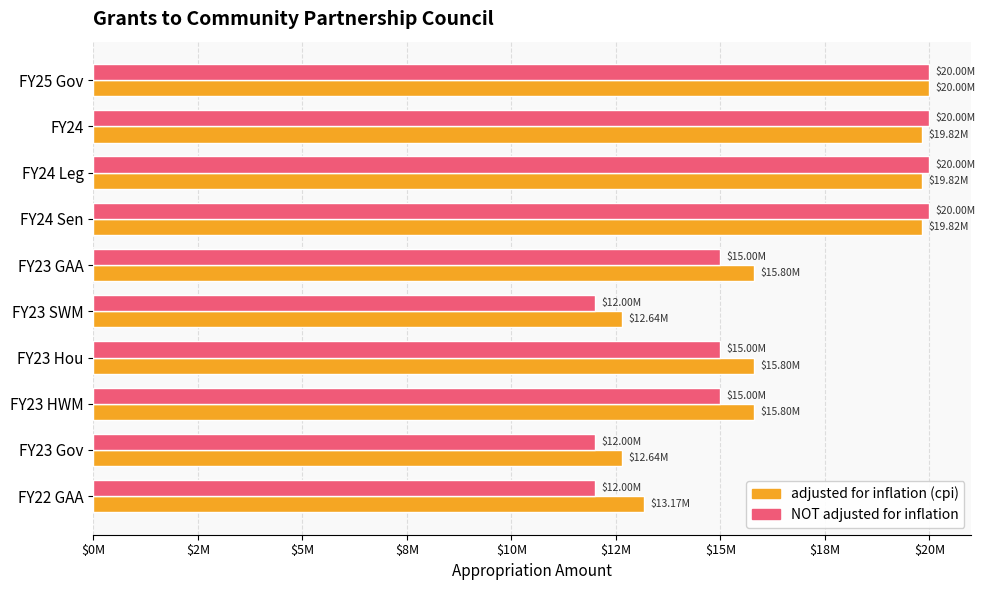

What is the label of the 2nd bar from the right?

$20M